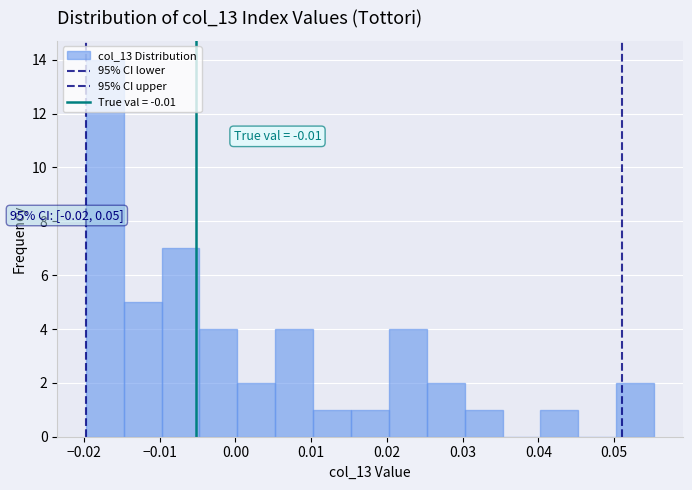

Which range on the x-axis has the tallest bar?

-0.020 to -0.015